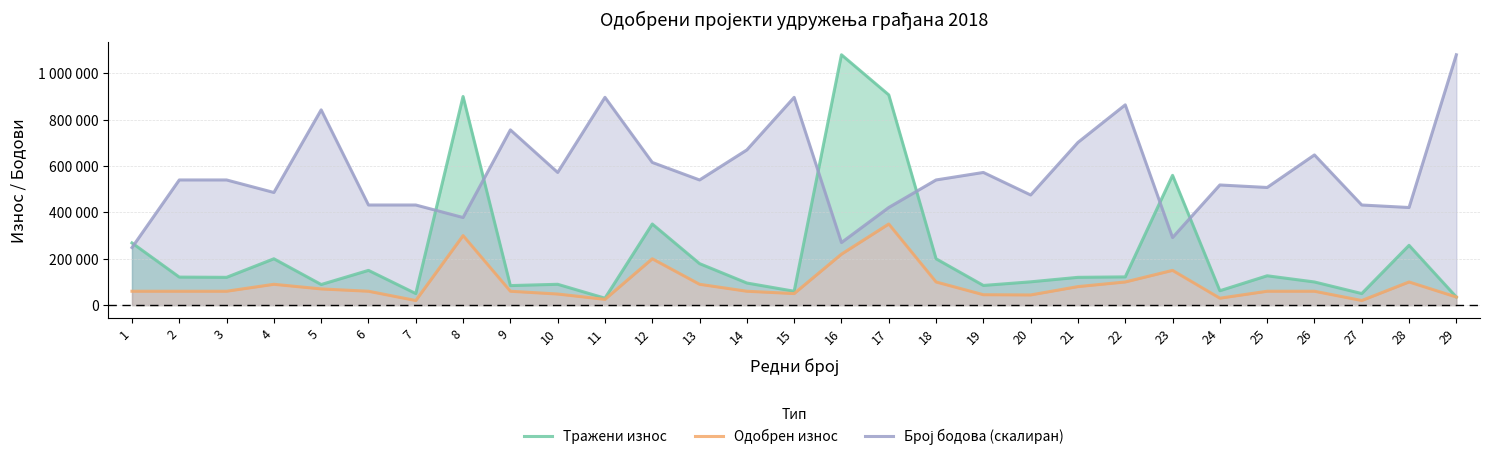

Reading left to right, list all the values displayed in this chart.

Тражени износ: 1=268400	2=121000	3=120000	4=200000	5=89000	6=150000	7=50000	8=900000	9=84400	10=90000	11=30000	12=350000	13=179100	14=95472	15=60000	16=1080000	17=907000	18=200000	19=85000	20=100600	21=120000	22=121900	23=560000	24=62150	25=126700	26=100000	27=50000	28=258000	29=35000
Одобрен износ: 1=60000	2=60000	3=60000	4=90000	5=70000	6=60000	7=20000	8=300000	9=60000	10=48000	11=25000	12=200000	13=90000	14=60000	15=50000	16=220000	17=350000	18=100000	19=45000	20=44000	21=80000	22=100000	23=150000	24=30000	25=60000	26=60000	27=20000	28=100000	29=35000
Број бодова (скалиран): 1=248400	2=540000	3=540000	4=486000	5=842400	6=432000	7=432000	8=378000	9=756000	10=572400	11=896400	12=615600	13=540000	14=669600	15=896400	16=270000	17=421200	18=540000	19=572400	20=475200	21=702000	22=864000	23=291600	24=518400	25=507600	26=648000	27=432000	28=421200	29=1080000